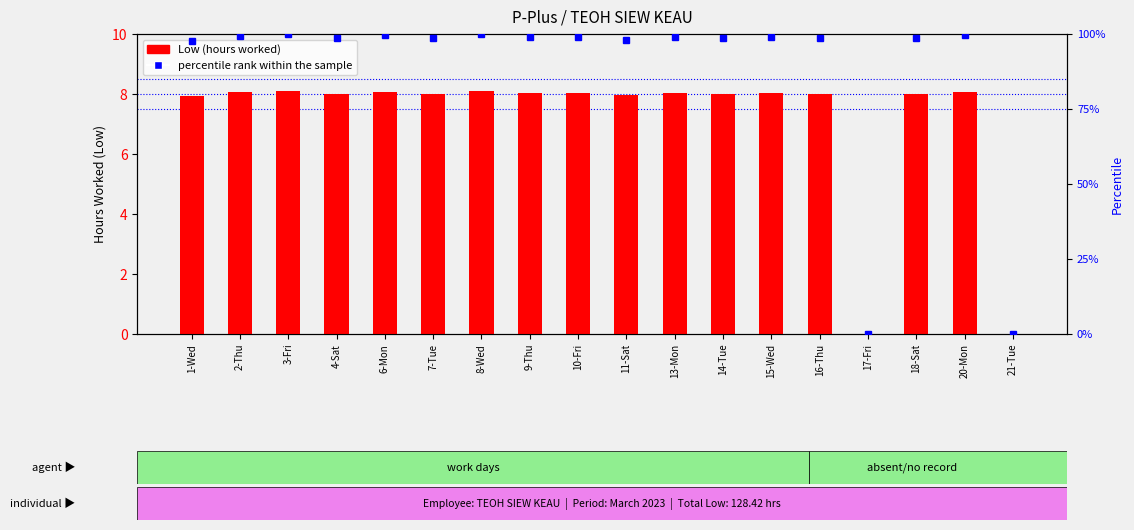

Reading right to left, transcribe all the data shown in this chart.

Low (hours worked): 21-Tue=0.0	20-Mon=8.1	18-Sat=8.0	17-Fri=0.0	16-Thu=8.0	15-Wed=8.0	14-Tue=8.0	13-Mon=8.0	11-Sat=8.0	10-Fri=8.0	9-Thu=8.0	8-Wed=8.1	7-Tue=8.0	6-Mon=8.1	4-Sat=8.0	3-Fri=8.1	2-Thu=8.1	1-Wed=7.9
percentile rank within the sample: 21-Tue=0.0	20-Mon=99.5	18-Sat=98.6	17-Fri=0.0	16-Thu=98.6	15-Wed=99.0	14-Tue=98.8	13-Mon=98.9	11-Sat=98.2	10-Fri=98.9	9-Thu=99.1	8-Wed=99.9	7-Tue=98.8	6-Mon=99.5	4-Sat=98.8	3-Fri=100.0	2-Thu=99.4	1-Wed=97.7